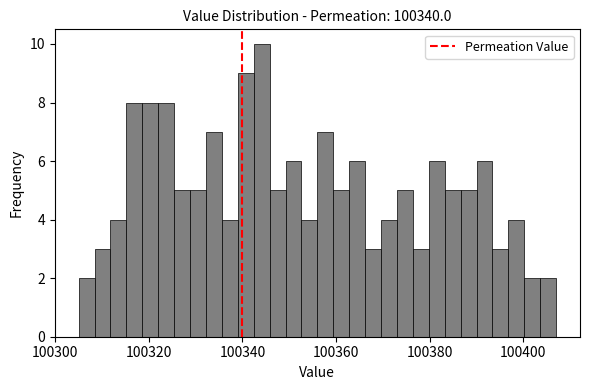

Around what value on the x-axis is the tallest bar? Give the approximate position of its centre, as read against the axis.

100344